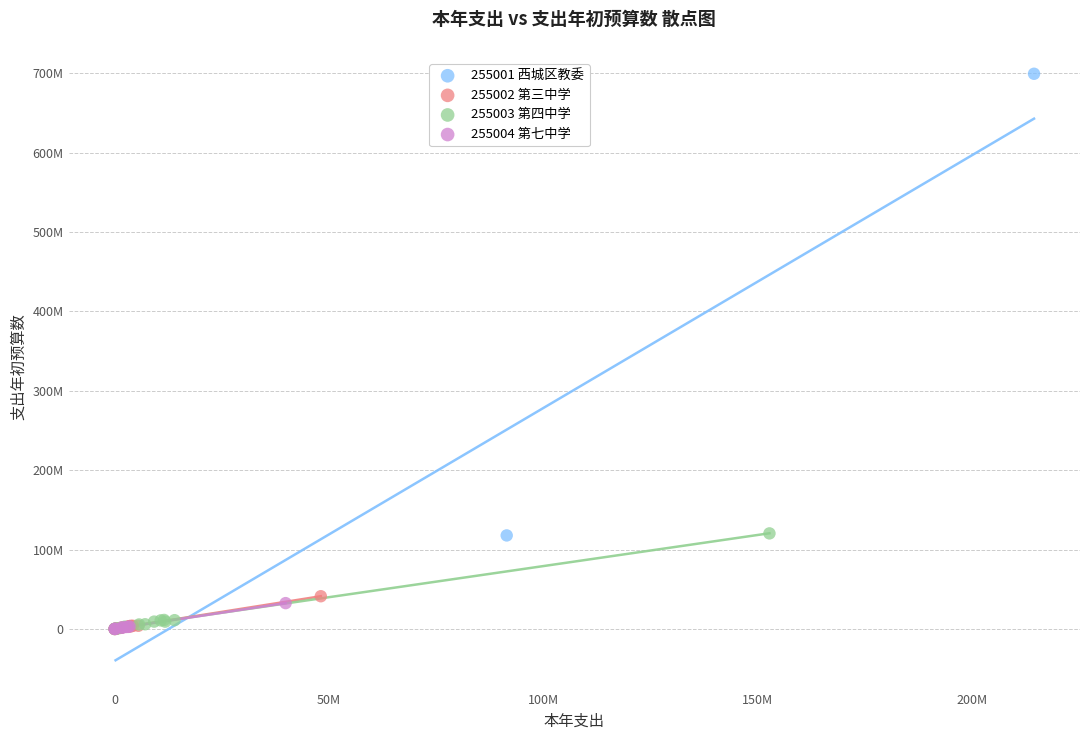

Which series reaches the maximum Y coordinate?

255001 西城区教委